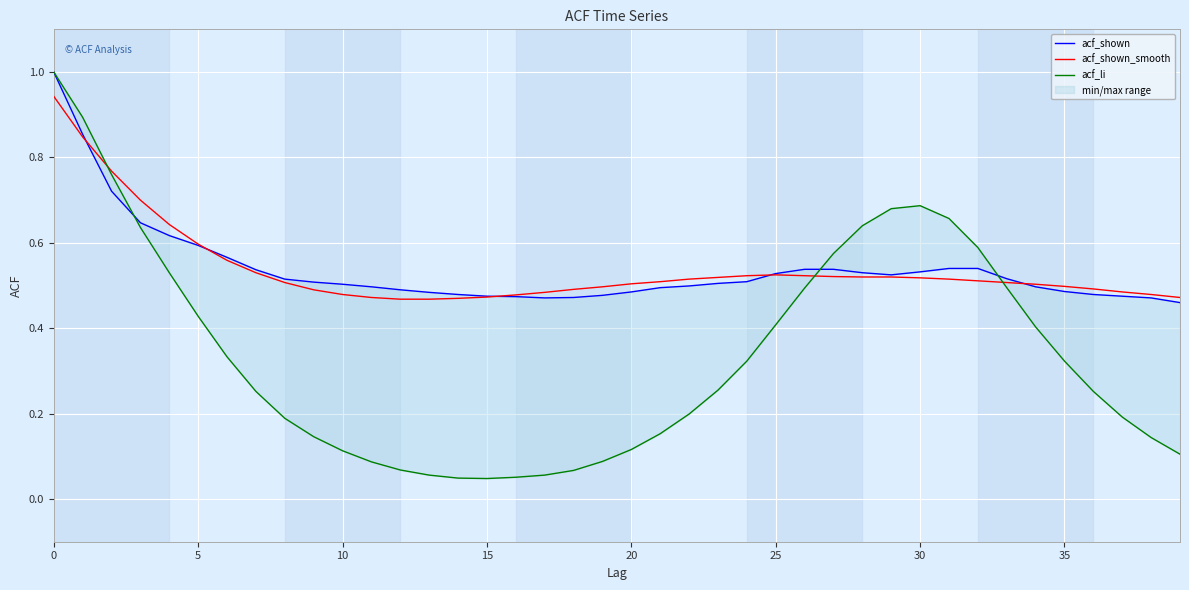

What is the sum of all acf_li values?

13.5